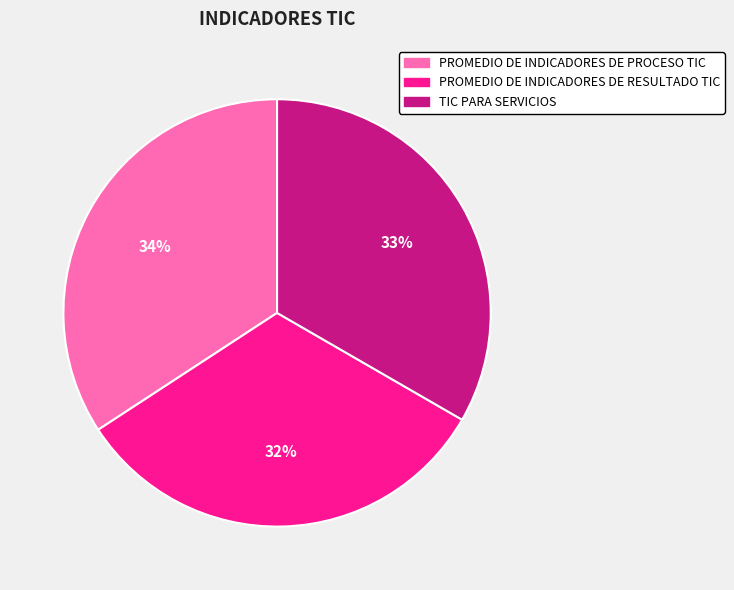

How many slices are in this pie chart?

3